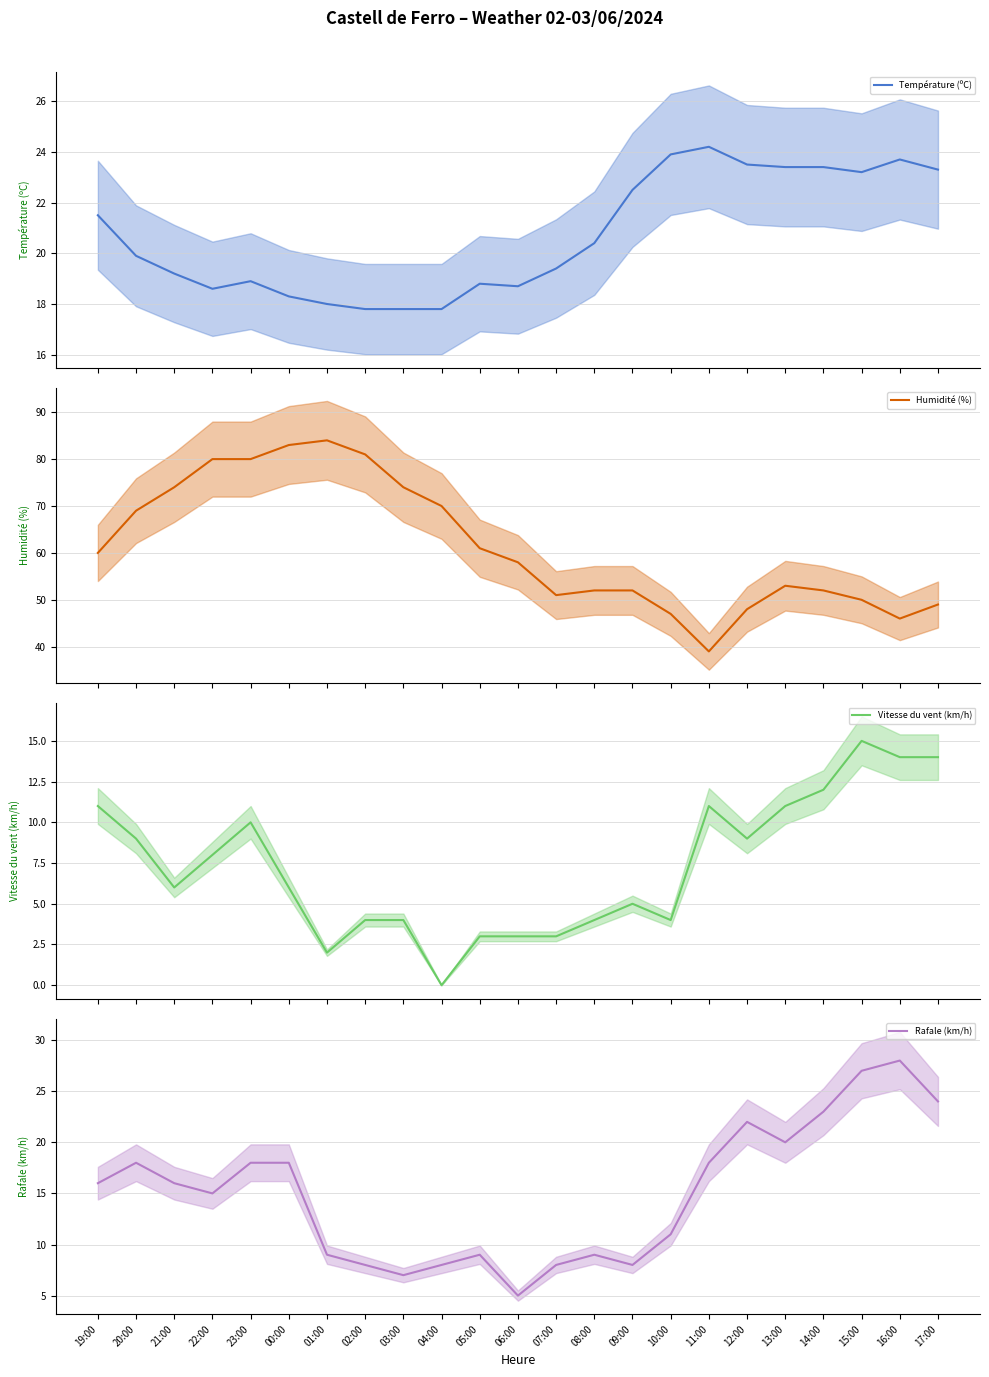

What are all the series names shown in the legend?

Température (ºC), Humidité (%), Vitesse du vent (km/h), Rafale (km/h)